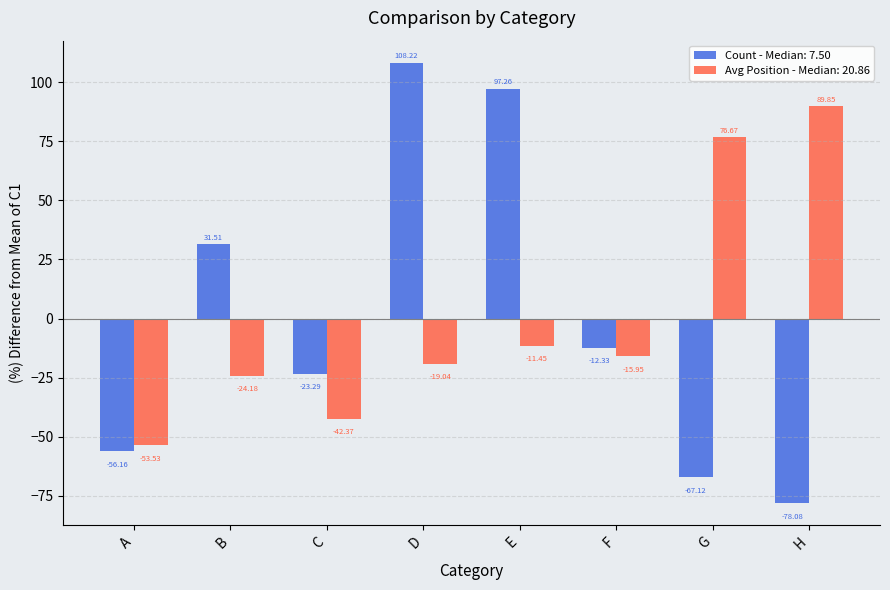

How many values in Avg Position - Median: 20.86 are below zero?

6